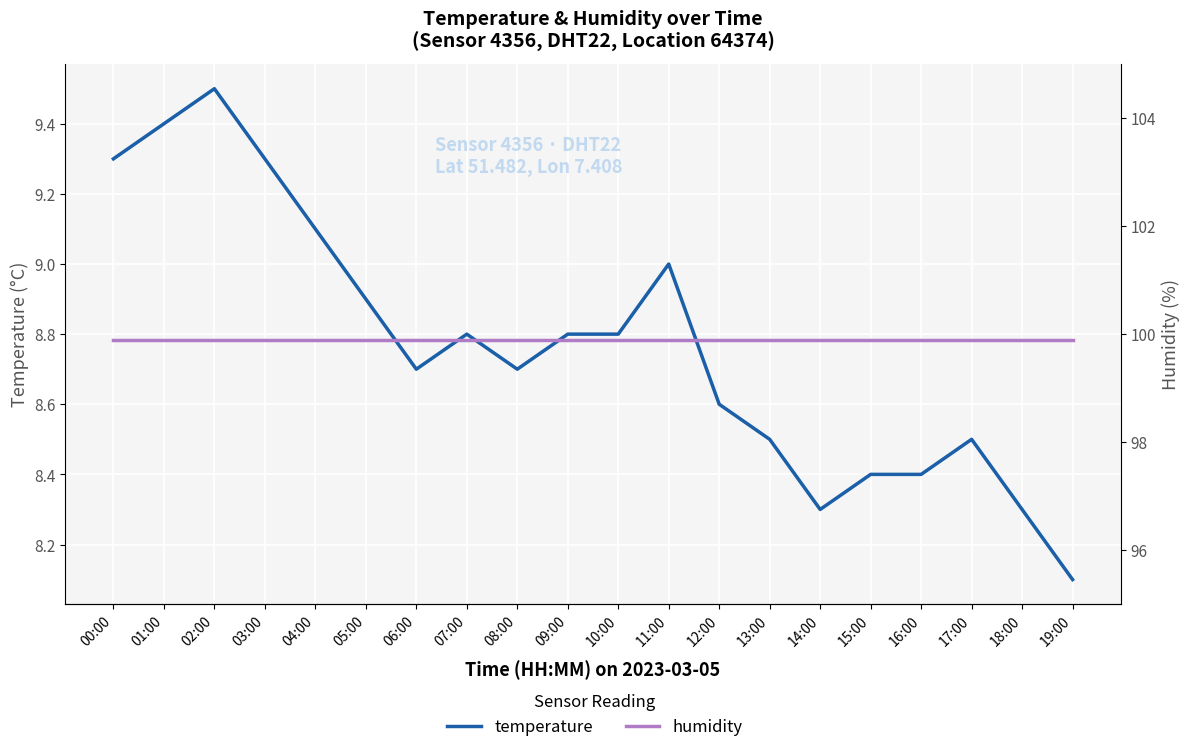

At which category is the sum across all series the highest?

02:00